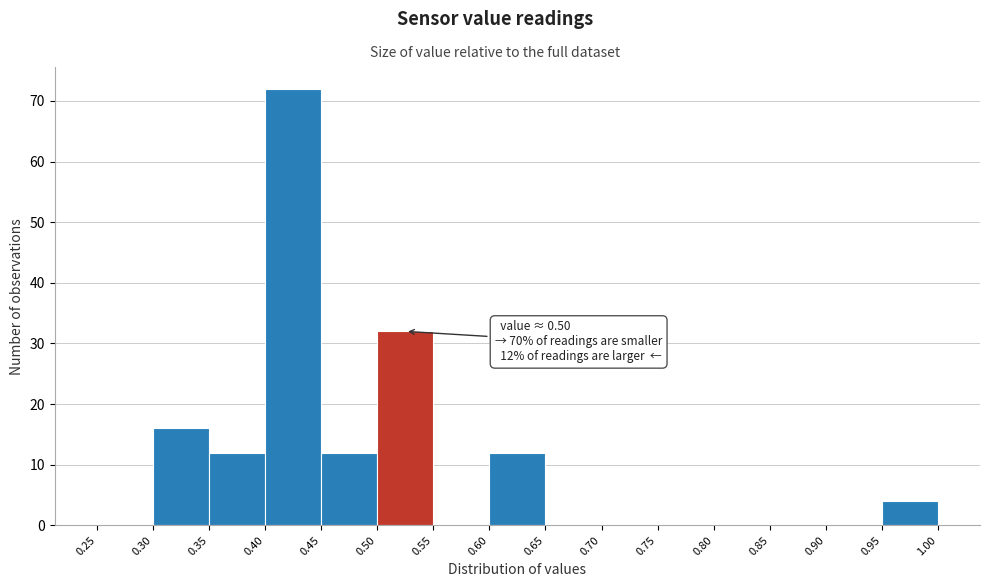

Over which range of the x-axis is the bar tallest?

0.40 to 0.45